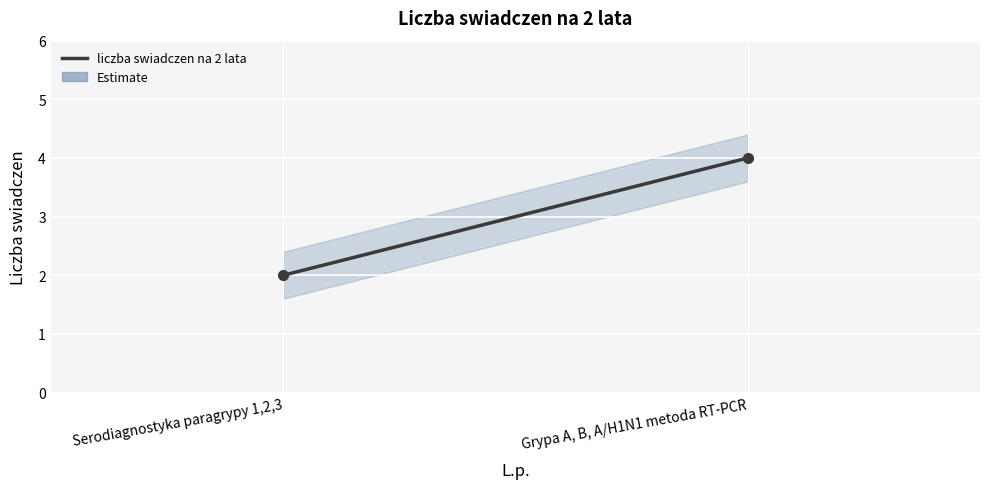

What is the value of the 2nd point from the left?

4